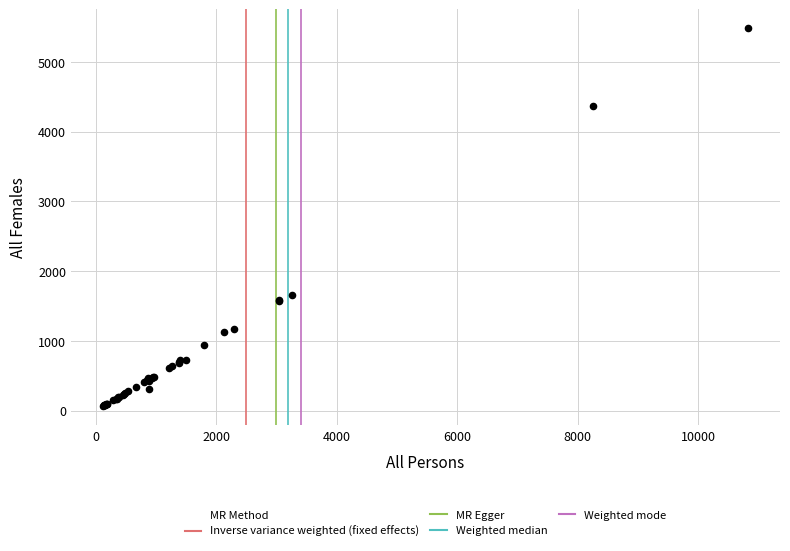

What Y value in the scatter plot is closest to 2773?

1653